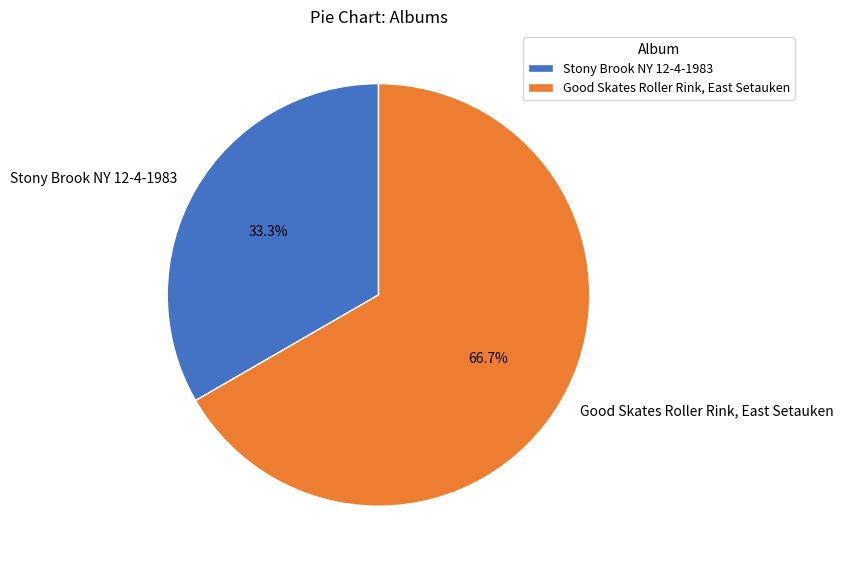

Combined, what portion of the pie is Stony Brook NY 12-4-1983 and Good Skates Roller Rink, East Setauken?

100.0%